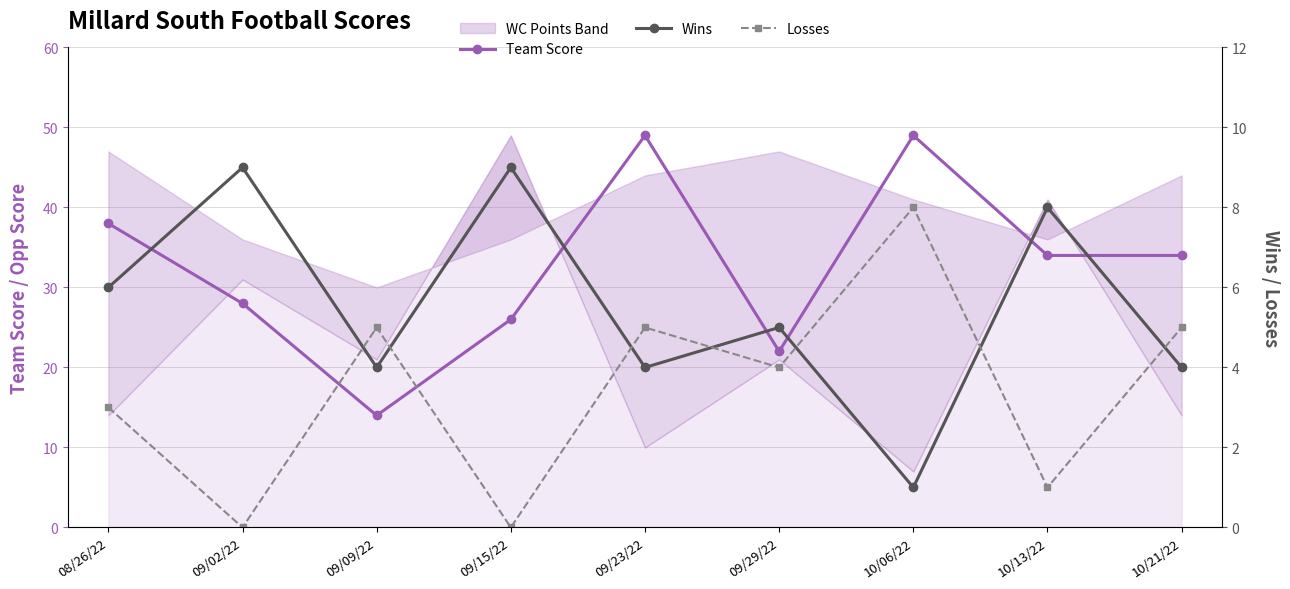

What is the difference between the Losses values at 09/29/22 and 10/21/22?

1